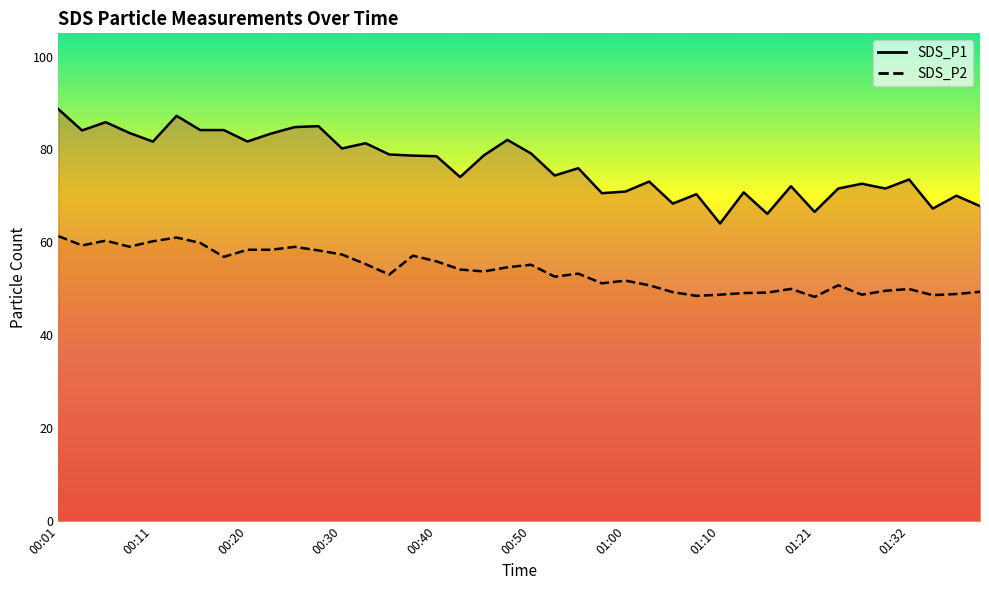

What is the sum of the SDS_P1 values at 19 and 00:20?

167.9